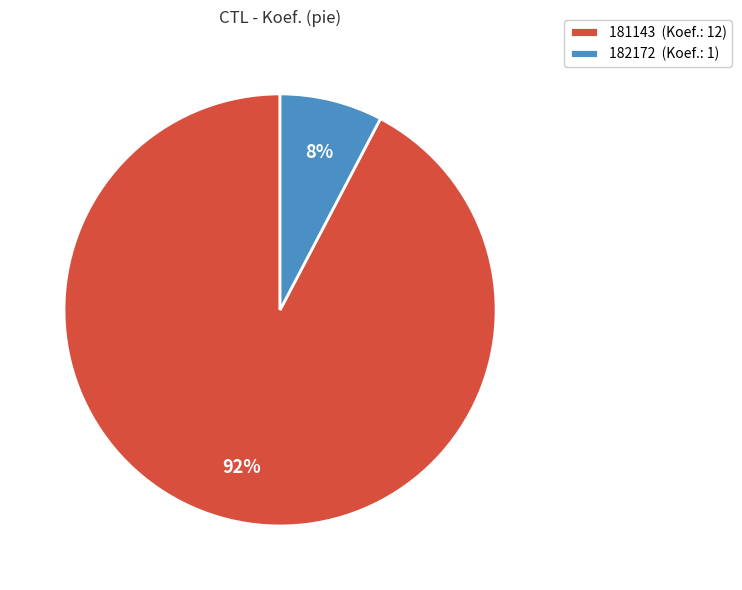

Does 181143 represent more than half of the total?

Yes